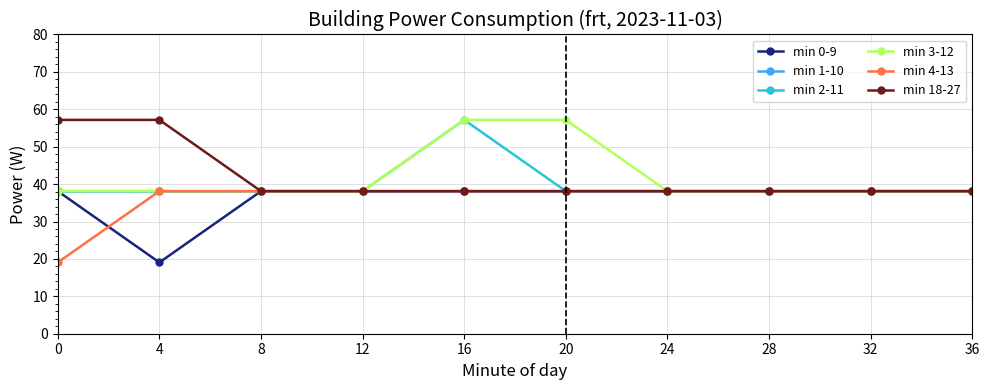

Reading right to left, transcribe all the data shown in this chart.

min 0-9: 38.1	38.1	38.1	38.1	38.1	38.1	38.1	38.1	19.1	38.1
min 1-10: 38.1	38.1	38.1	38.1	38.1	38.1	38.1	38.1	38.1	38.1
min 2-11: 38.1	38.1	38.1	38.1	38.1	57.2	38.1	38.1	38.1	38.1
min 3-12: 38.1	38.1	38.1	38.1	57.2	57.2	38.1	38.1	38.1	38.1
min 4-13: 38.1	38.1	38.1	38.1	38.1	38.1	38.1	38.1	38.1	19.1
min 18-27: 38.1	38.1	38.1	38.1	38.1	38.1	38.1	38.1	57.2	57.2